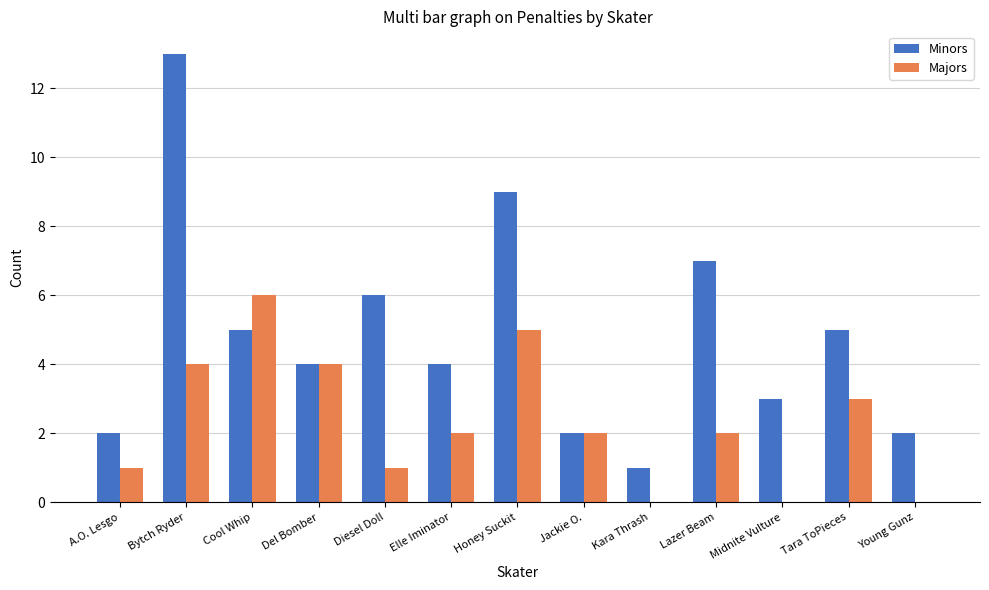

Which series has the largest total across all categories?

Minors